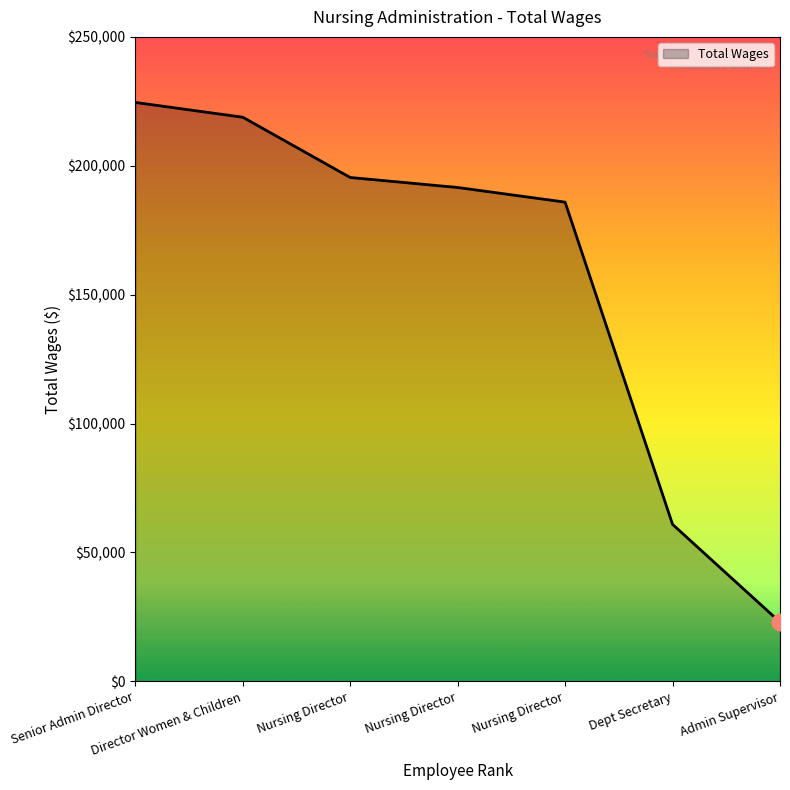

How many series are shown in this chart?

1